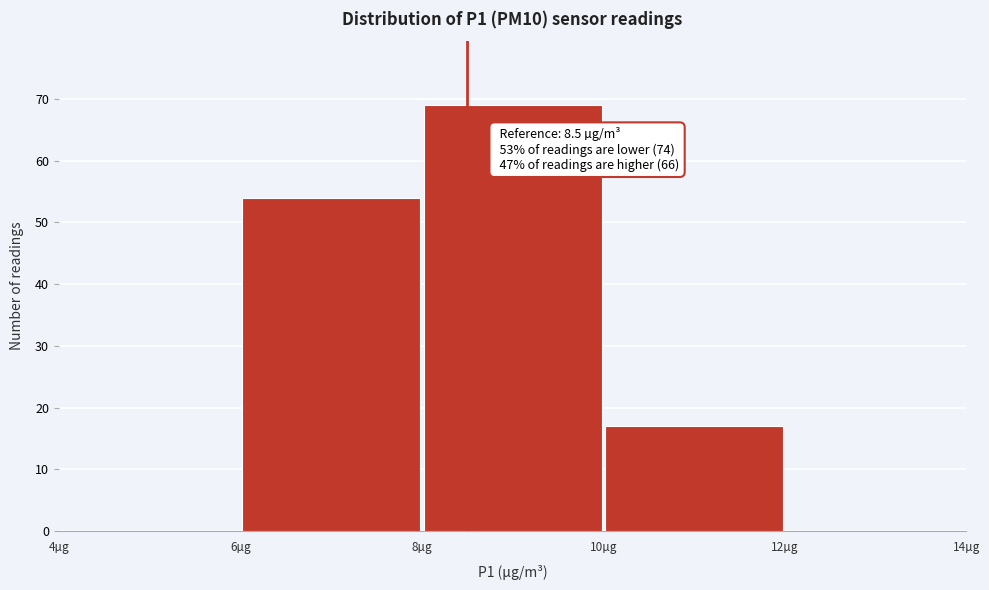

Over which range of the x-axis is the bar tallest?

8 to 10